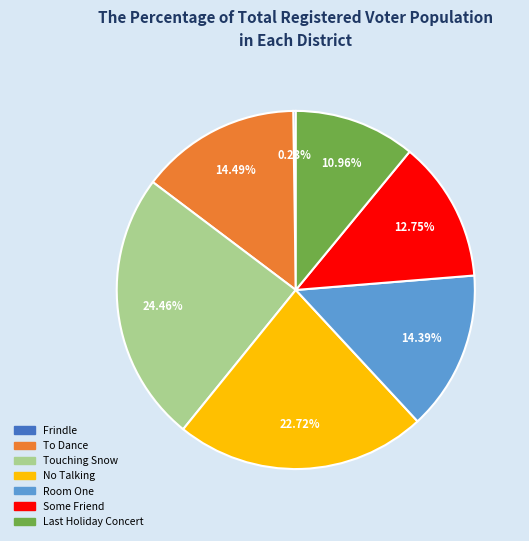

Which category has the biggest portion of the pie?

Touching Snow